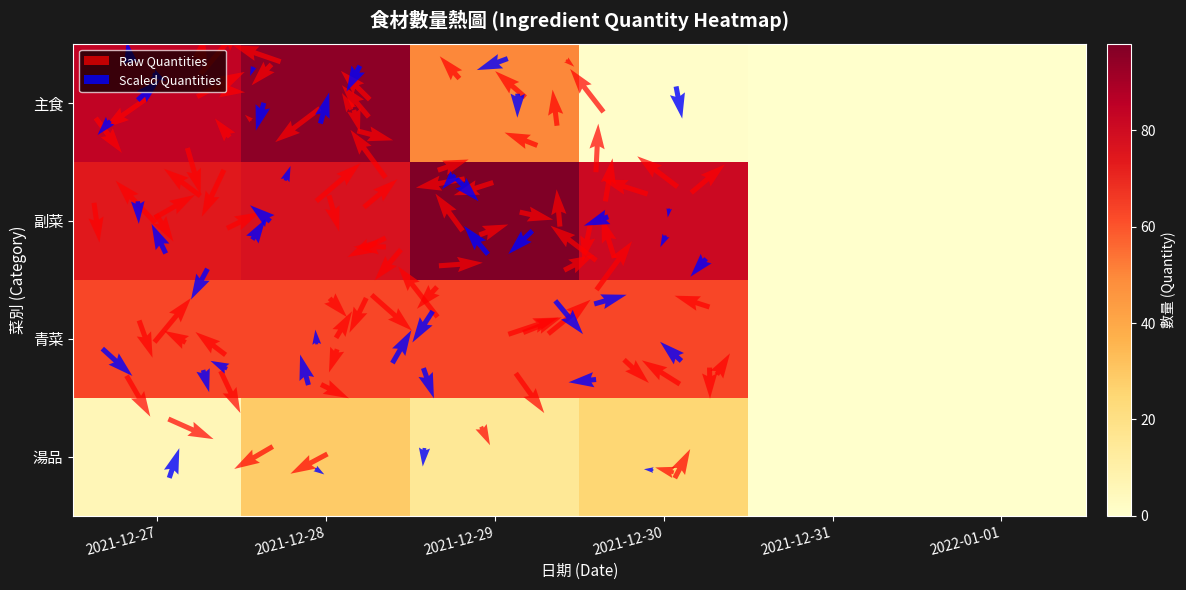

At which label does 主食 reach its minimum?

2021-12-31